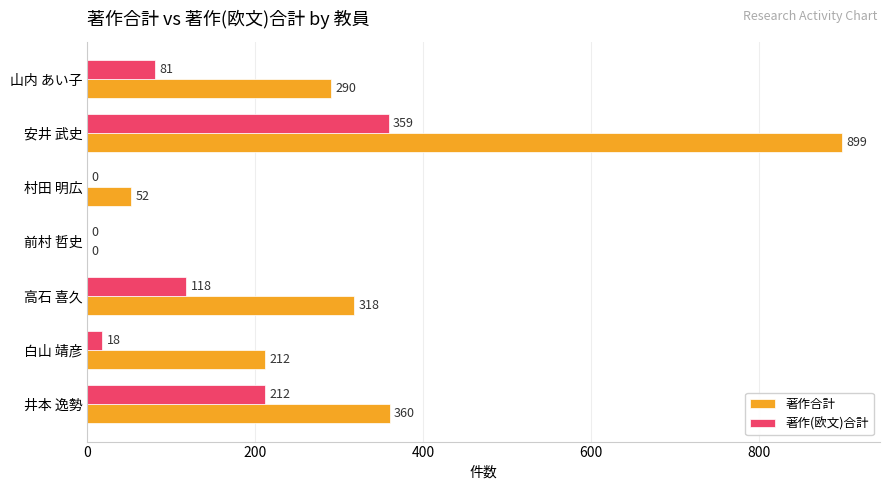

The 著作(欧文)合計 series shows 212 at 井本 逸勢. True or false?

True